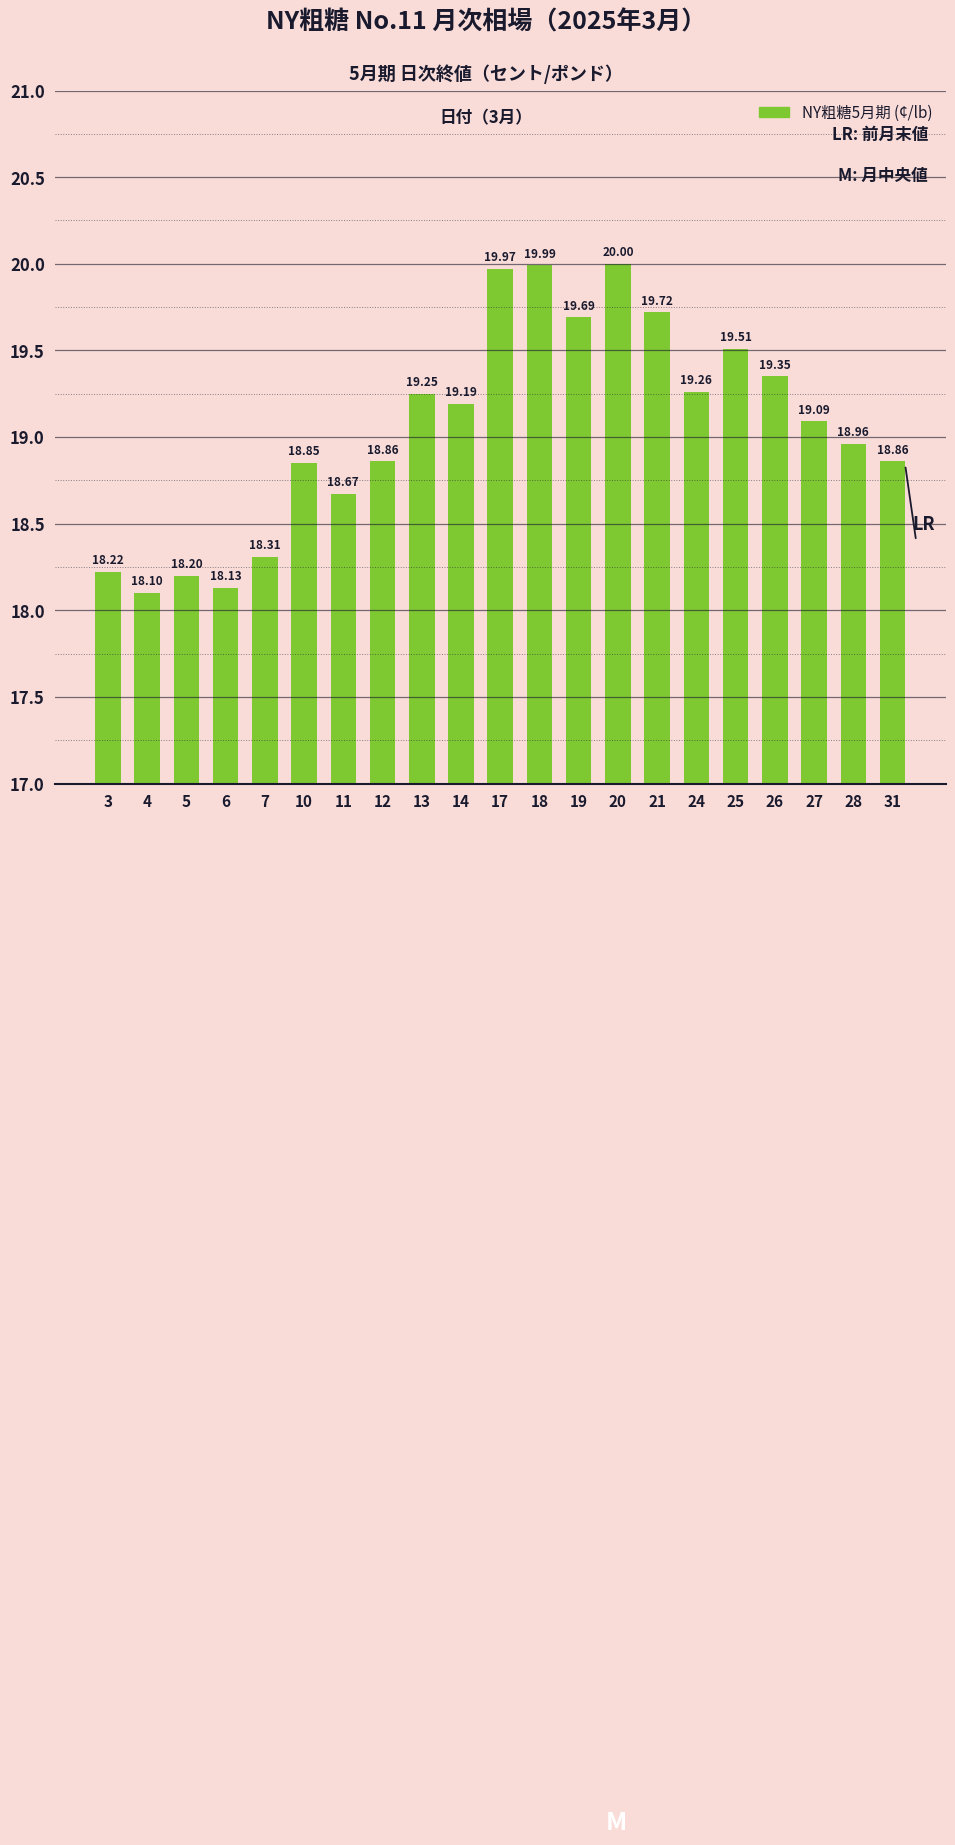

What is the average value?

19.1